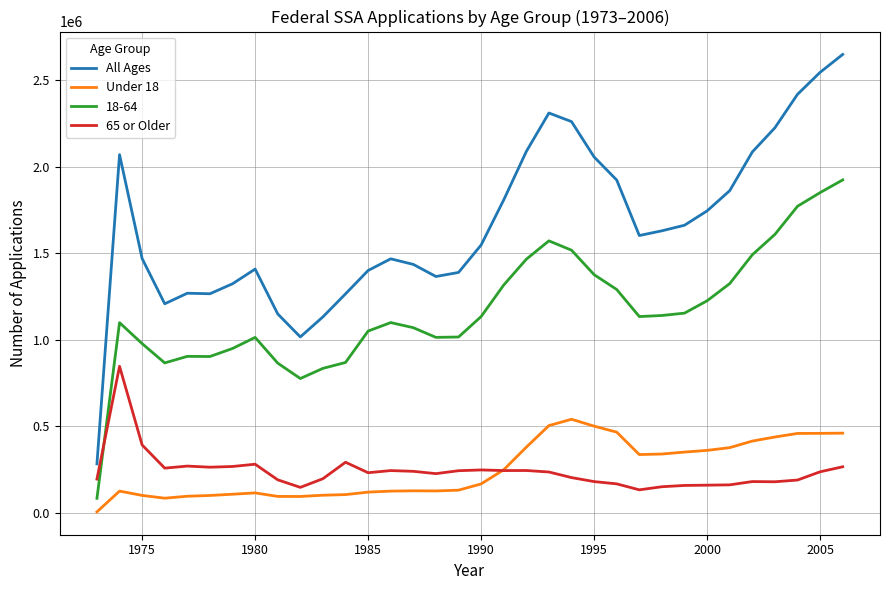

Which series has the largest total across all categories?

All Ages